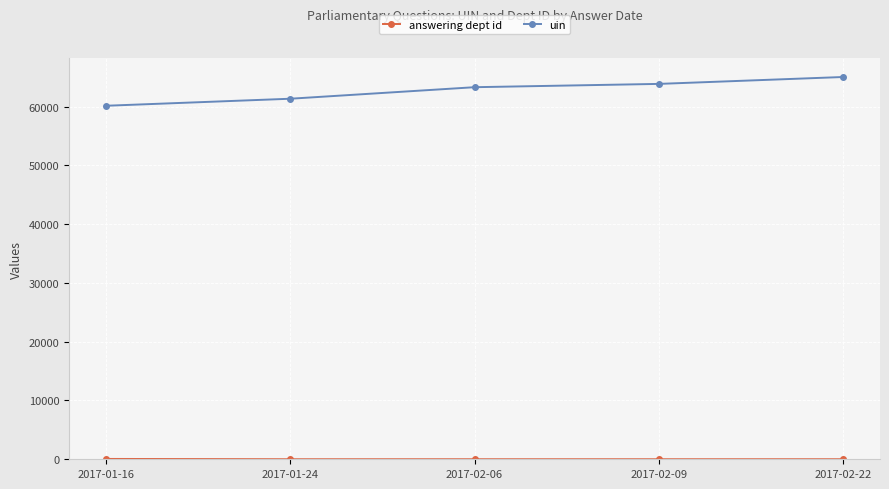

What is the difference between the second highest and second lowest values in the uin series?

2524.0